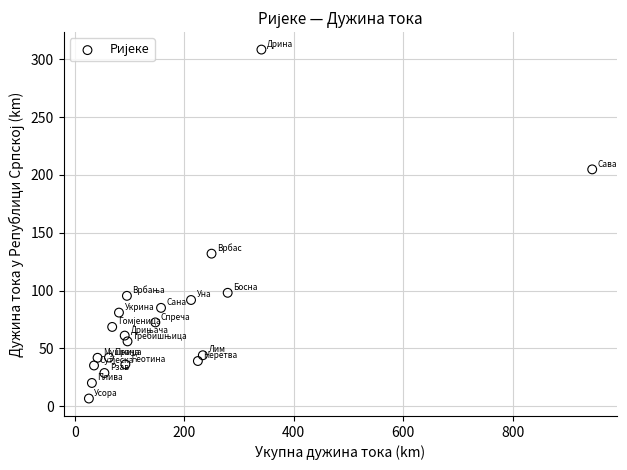

What is the range of X values (max minus min)?

919.0